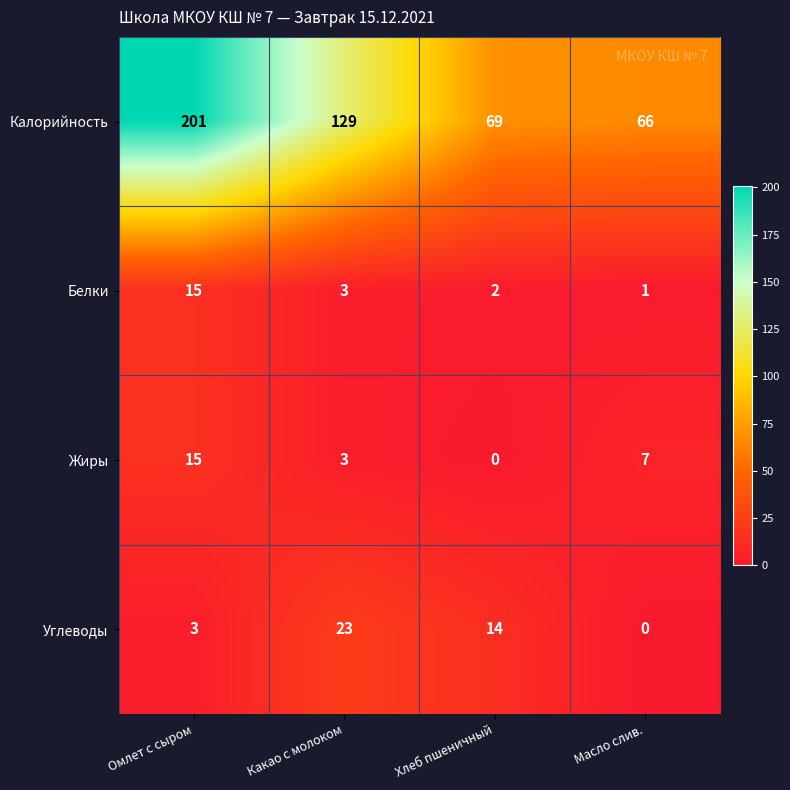

Which category has the highest value across all series?

Омлет с сыром